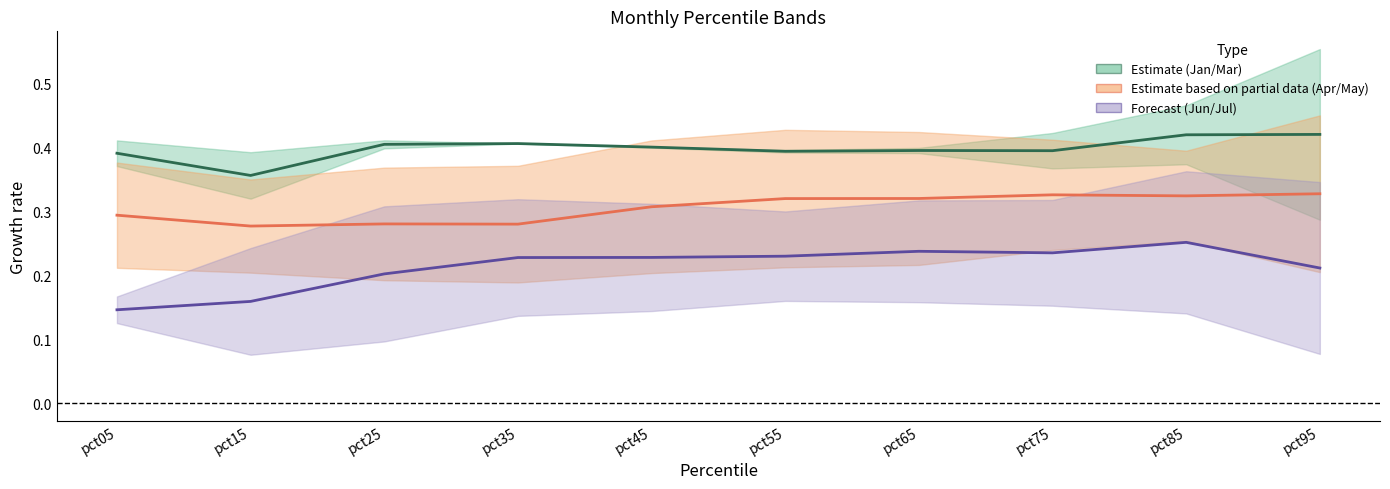

Between pct25 and pct95, which series saw the biggest shift?

Apr/May mid